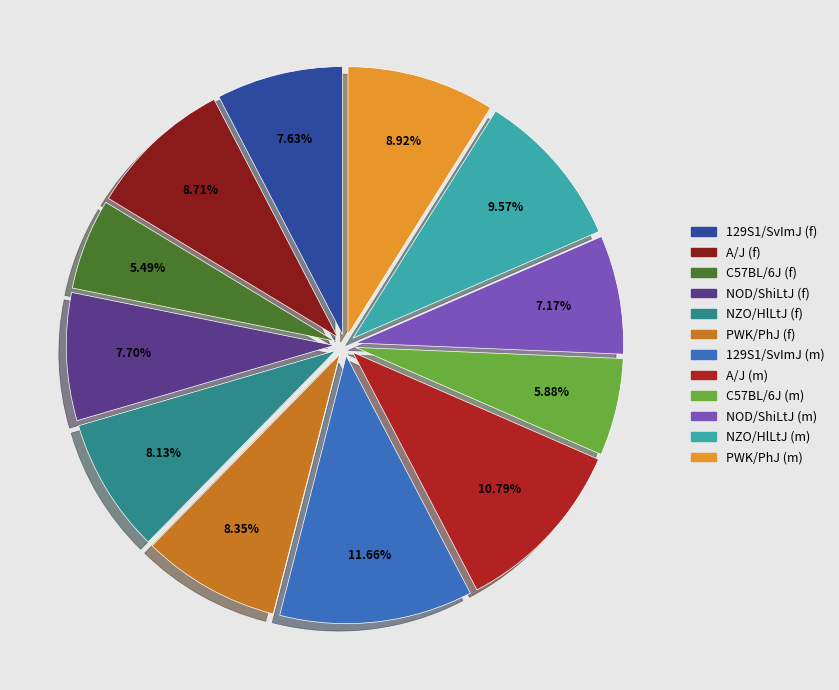

Count the number of slices in the pie.

12